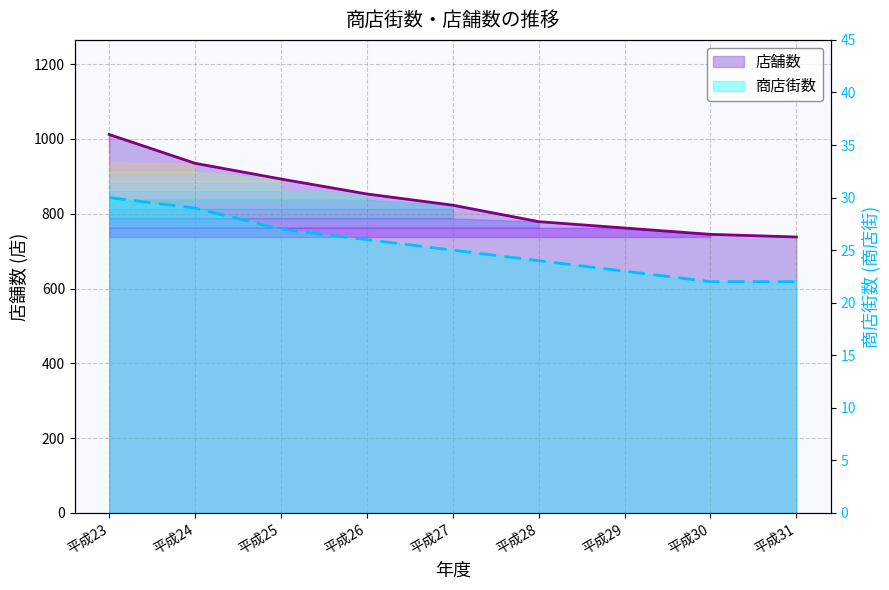

Rank the series by their maximum value, from lowest to highest.

商店街数, 店舗数